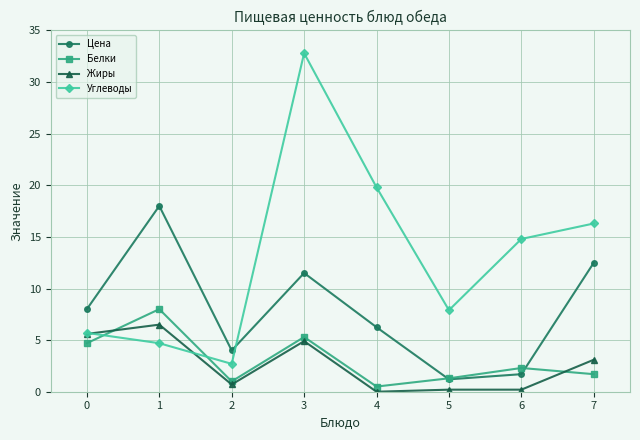

True or false: Белки has more than 0 points higher than both neighbors.

True